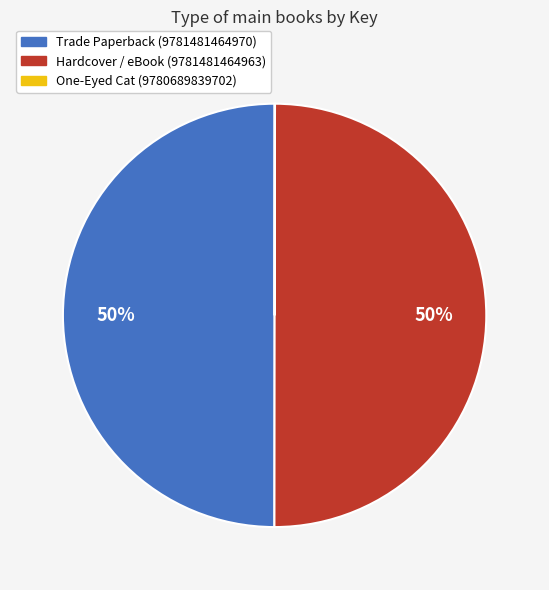

Is the sum of Hardcover / eBook (9781481464963) and Trade Paperback (9781481464970) greater than half?

Yes